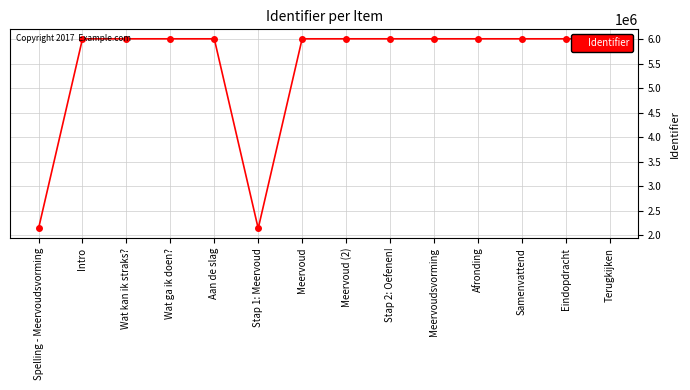

The value at Eindopdracht is 10641486. True or false?

False